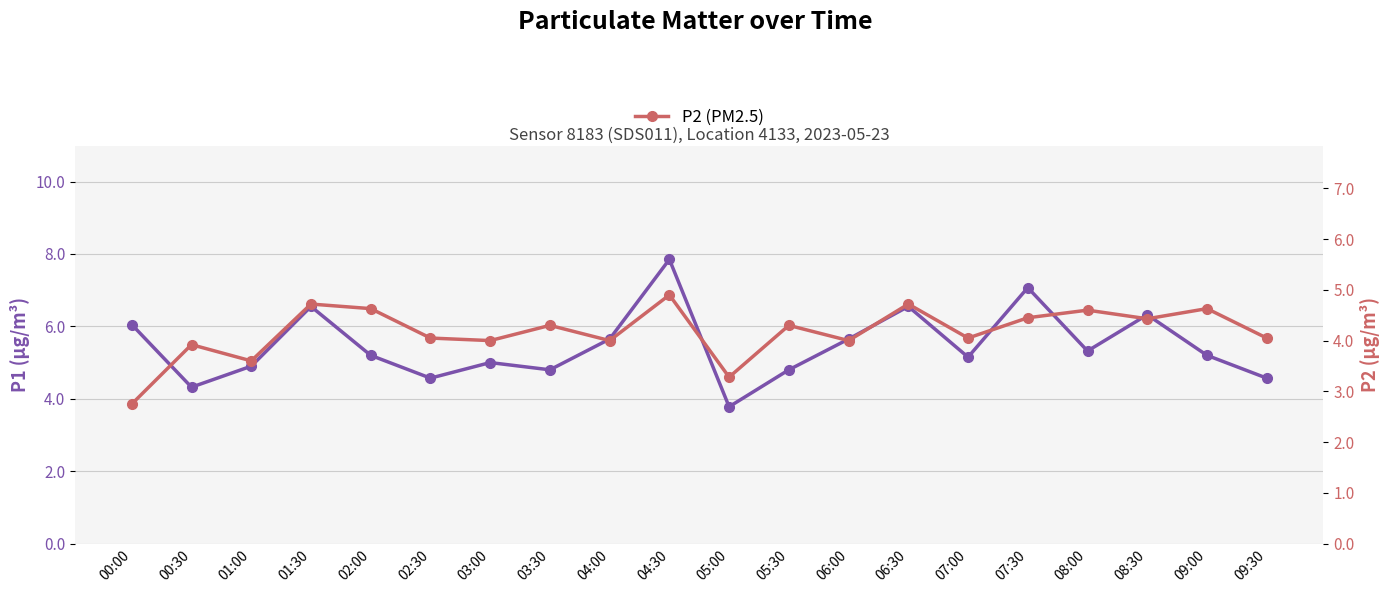

True or false: P2 (PM2.5) and P1 (PM10) intersect in this chart.

False